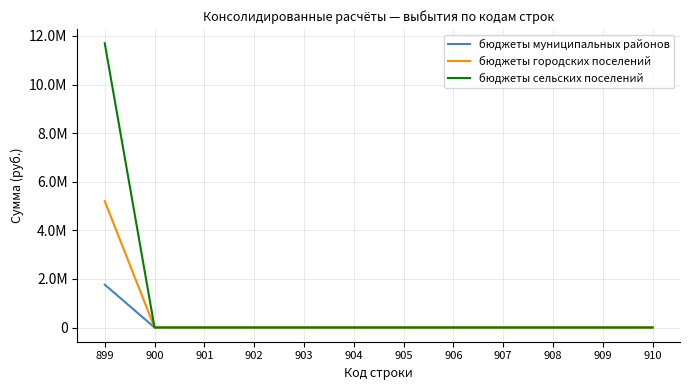

Reading left to right, transcribe all the data shown in this chart.

бюджеты муниципальных районов: 899=1765534.5	900=0.0	901=0.0	902=0.0	903=0.0	904=0.0	905=0.0	906=0.0	907=0.0	908=0.0	909=0.0	910=0.0
бюджеты городских поселений: 899=5199720.5	900=0.0	901=0.0	902=0.0	903=0.0	904=0.0	905=0.0	906=0.0	907=0.0	908=0.0	909=0.0	910=0.0
бюджеты сельских поселений: 899=11699807.2	900=0.0	901=0.0	902=0.0	903=0.0	904=0.0	905=0.0	906=0.0	907=0.0	908=0.0	909=0.0	910=0.0